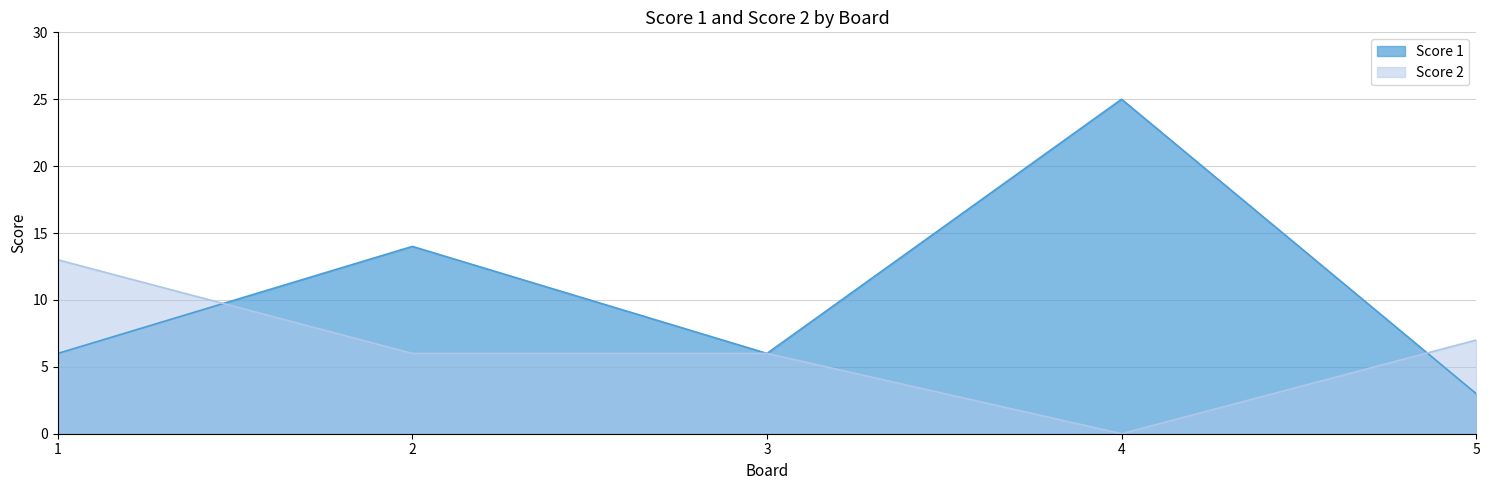

Where do Score 2 and Score 1 first cross each other?

1 and 2